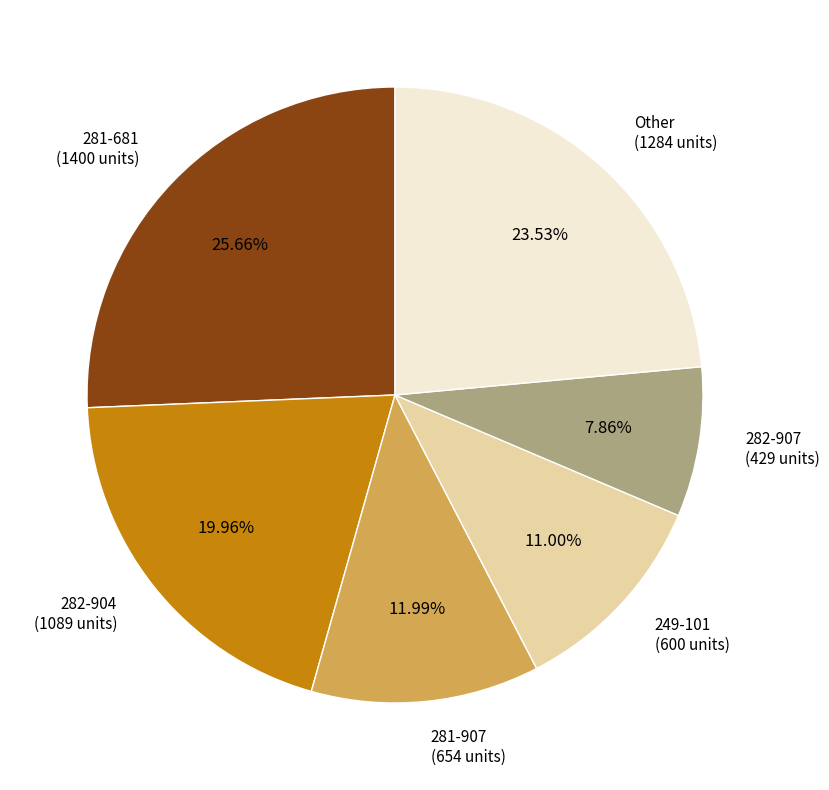

Is there a majority slice in this chart?

No